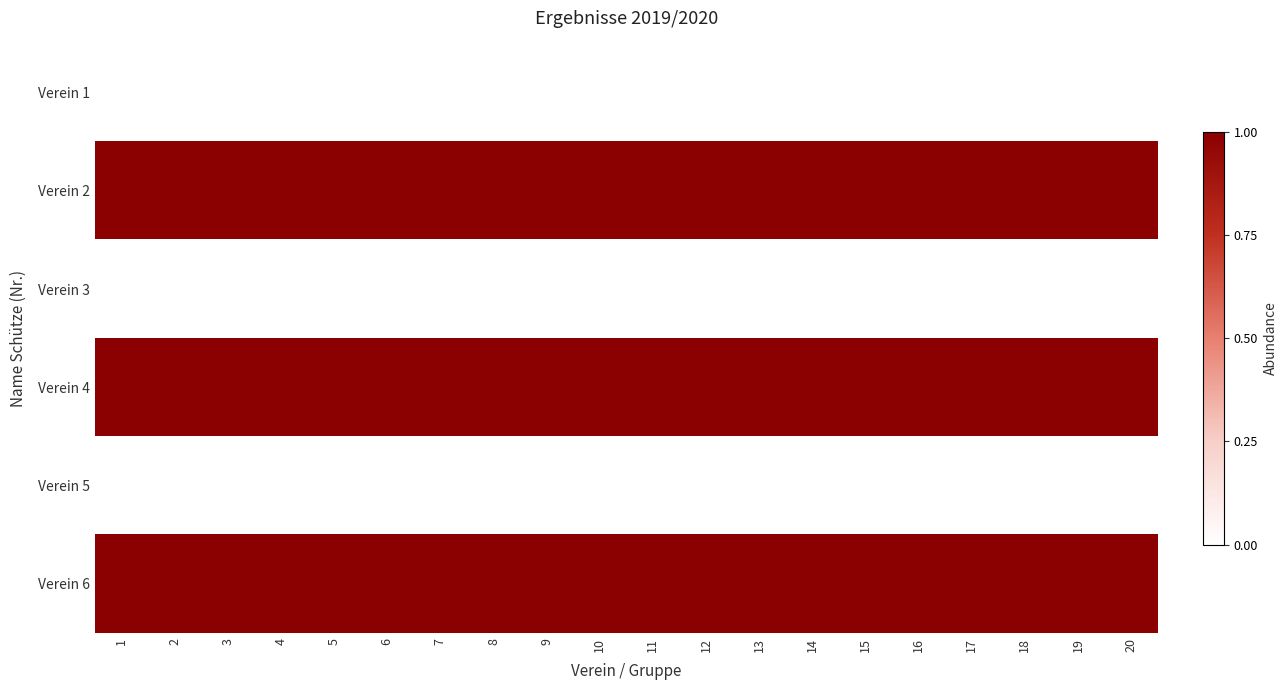

Reading right to left, what are all the values shown in this chart?

Verein 1: 20=0	19=0	18=0	17=0	16=0	15=0	14=0	13=0	12=0	11=0	10=0	9=0	8=0	7=0	6=0	5=0	4=0	3=0	2=0	1=0
Verein 2: 20=1	19=1	18=1	17=1	16=1	15=1	14=1	13=1	12=1	11=1	10=1	9=1	8=1	7=1	6=1	5=1	4=1	3=1	2=1	1=1
Verein 3: 20=0	19=0	18=0	17=0	16=0	15=0	14=0	13=0	12=0	11=0	10=0	9=0	8=0	7=0	6=0	5=0	4=0	3=0	2=0	1=0
Verein 4: 20=1	19=1	18=1	17=1	16=1	15=1	14=1	13=1	12=1	11=1	10=1	9=1	8=1	7=1	6=1	5=1	4=1	3=1	2=1	1=1
Verein 5: 20=0	19=0	18=0	17=0	16=0	15=0	14=0	13=0	12=0	11=0	10=0	9=0	8=0	7=0	6=0	5=0	4=0	3=0	2=0	1=0
Verein 6: 20=1	19=1	18=1	17=1	16=1	15=1	14=1	13=1	12=1	11=1	10=1	9=1	8=1	7=1	6=1	5=1	4=1	3=1	2=1	1=1